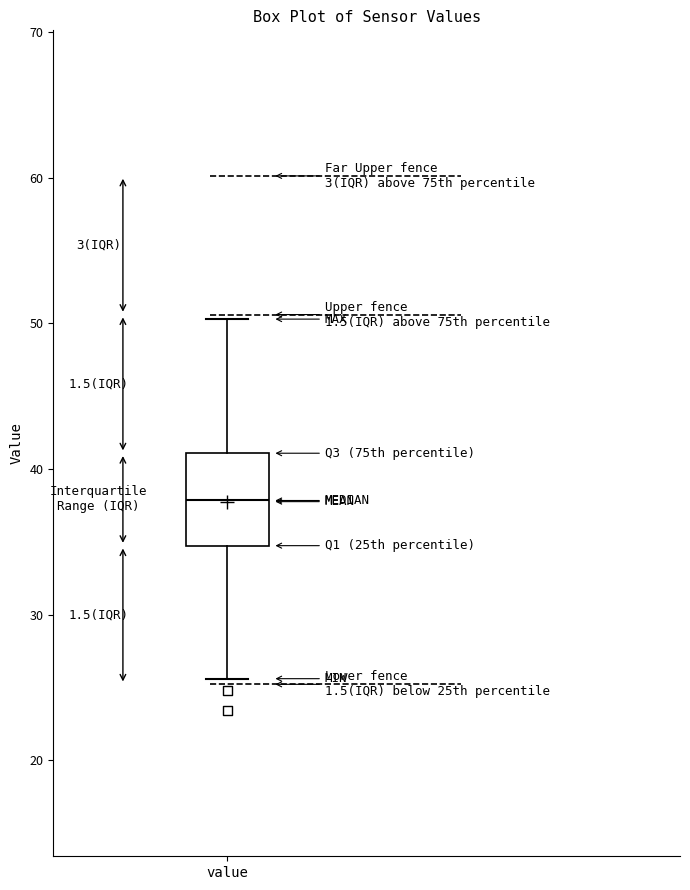

Read this box plot against the y-axis: the position of the median line, the range covered by the box, and the ends of both whiskers. The values are not printed on the chart, so give them approximately, as read against the axis.

median 38, box 35 to 41, whiskers 26 to 50